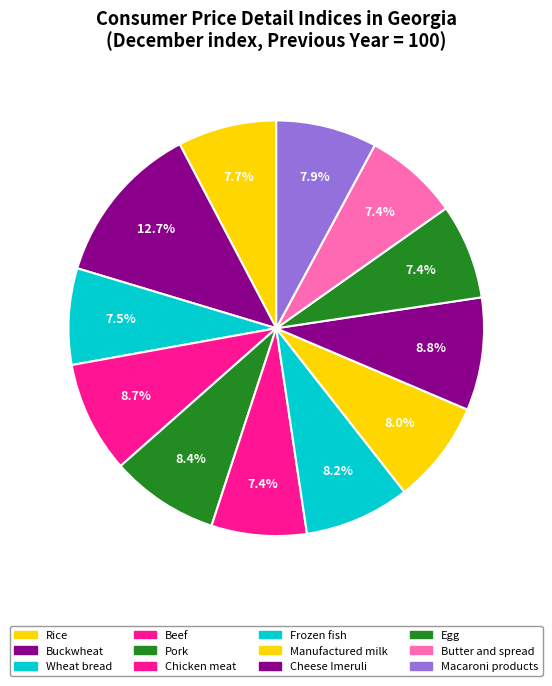

To the nearest percent, what percentage of the pie is Egg?

7%